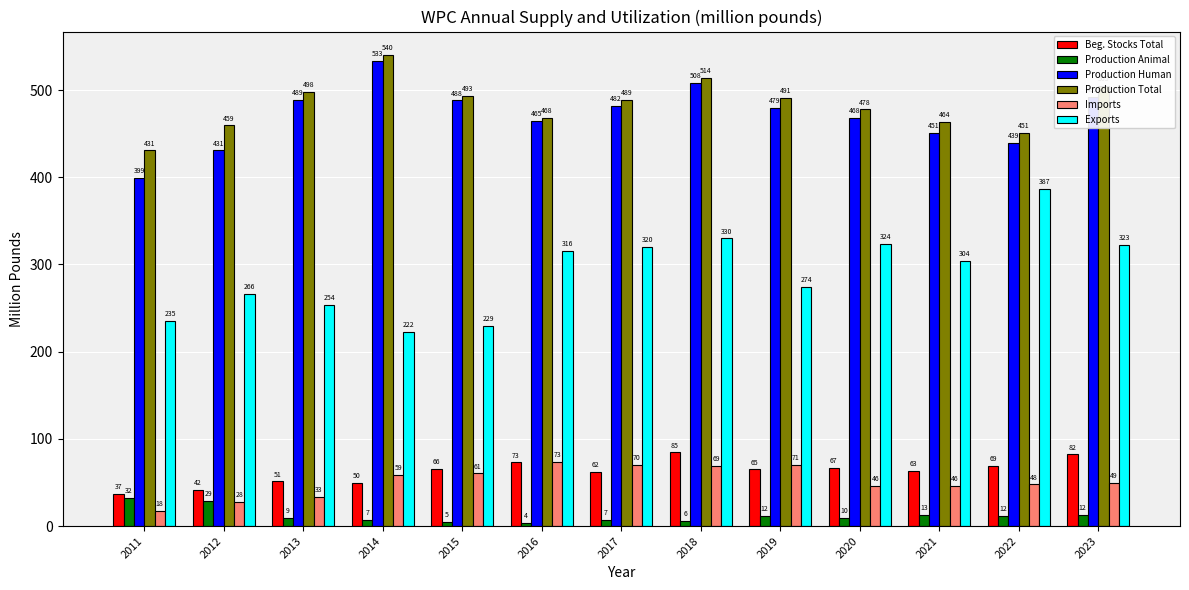

The value of Production Human at 2014 is 159.1. True or false?

False